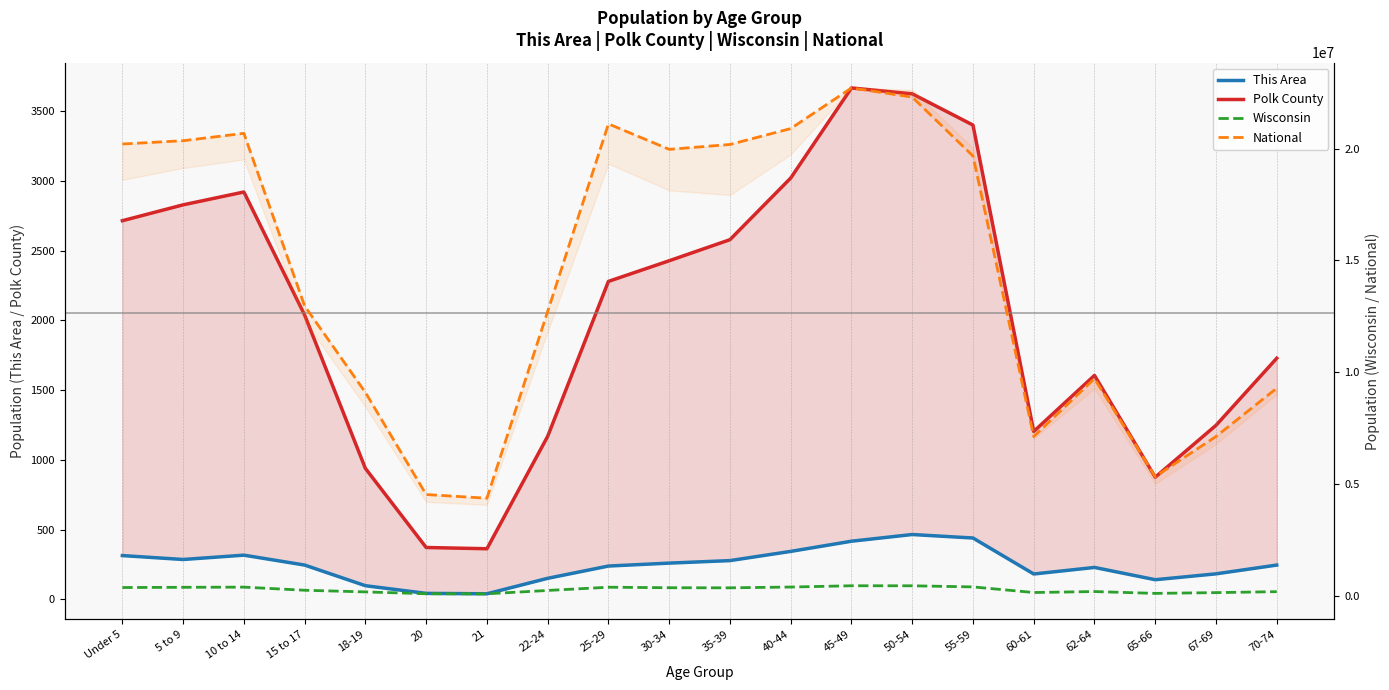

True or false: National and Wisconsin intersect in this chart.

False